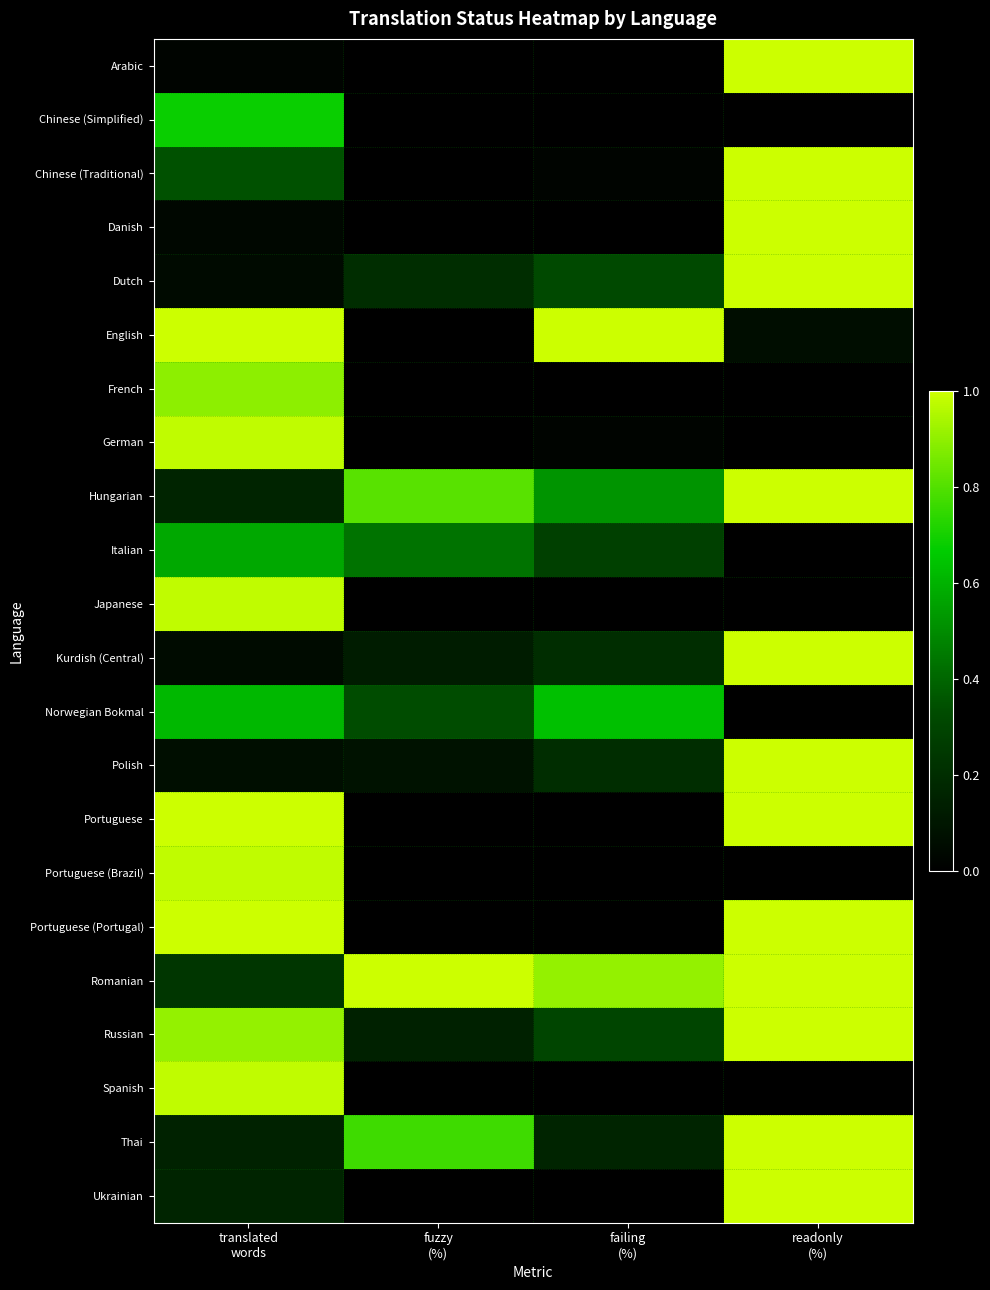

Which series has the largest total across all categories?

Romanian